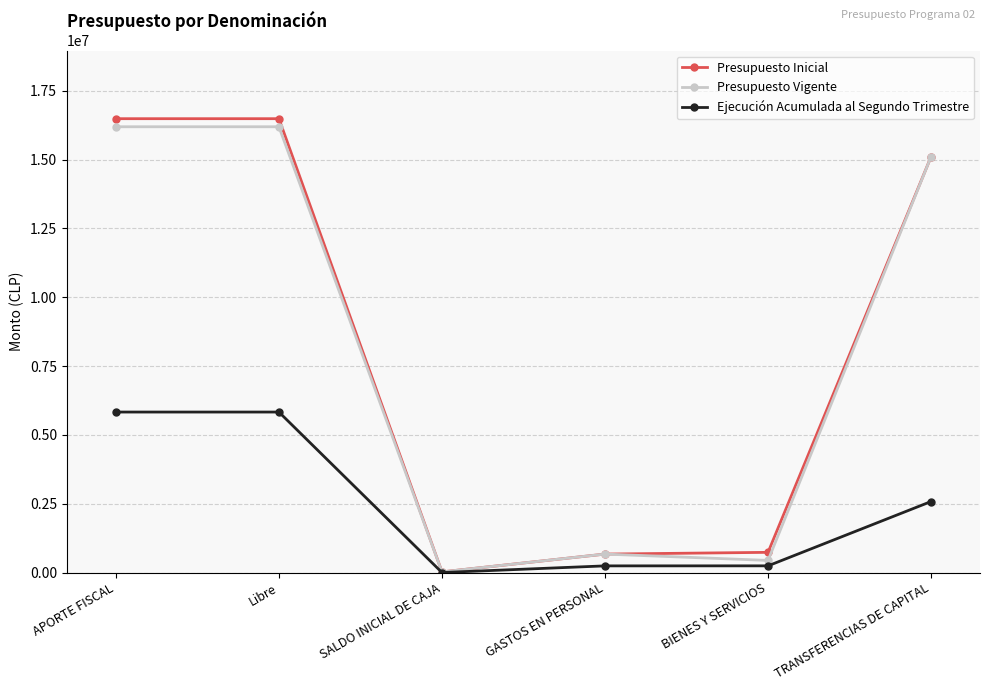

Which series has the largest range (max minus min)?

Presupuesto Inicial